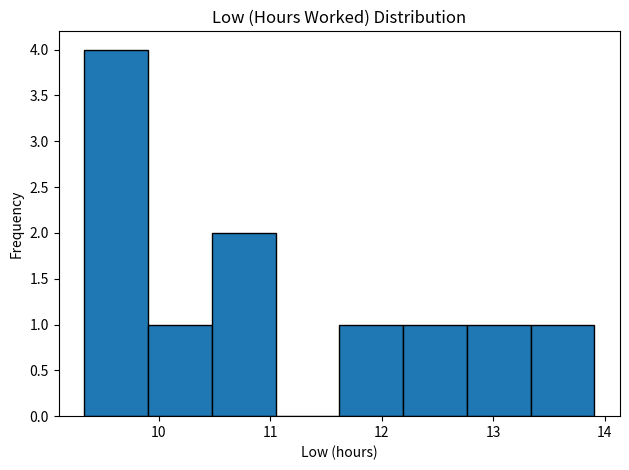

Which range on the x-axis has the tallest bar?

9.3 to 9.9